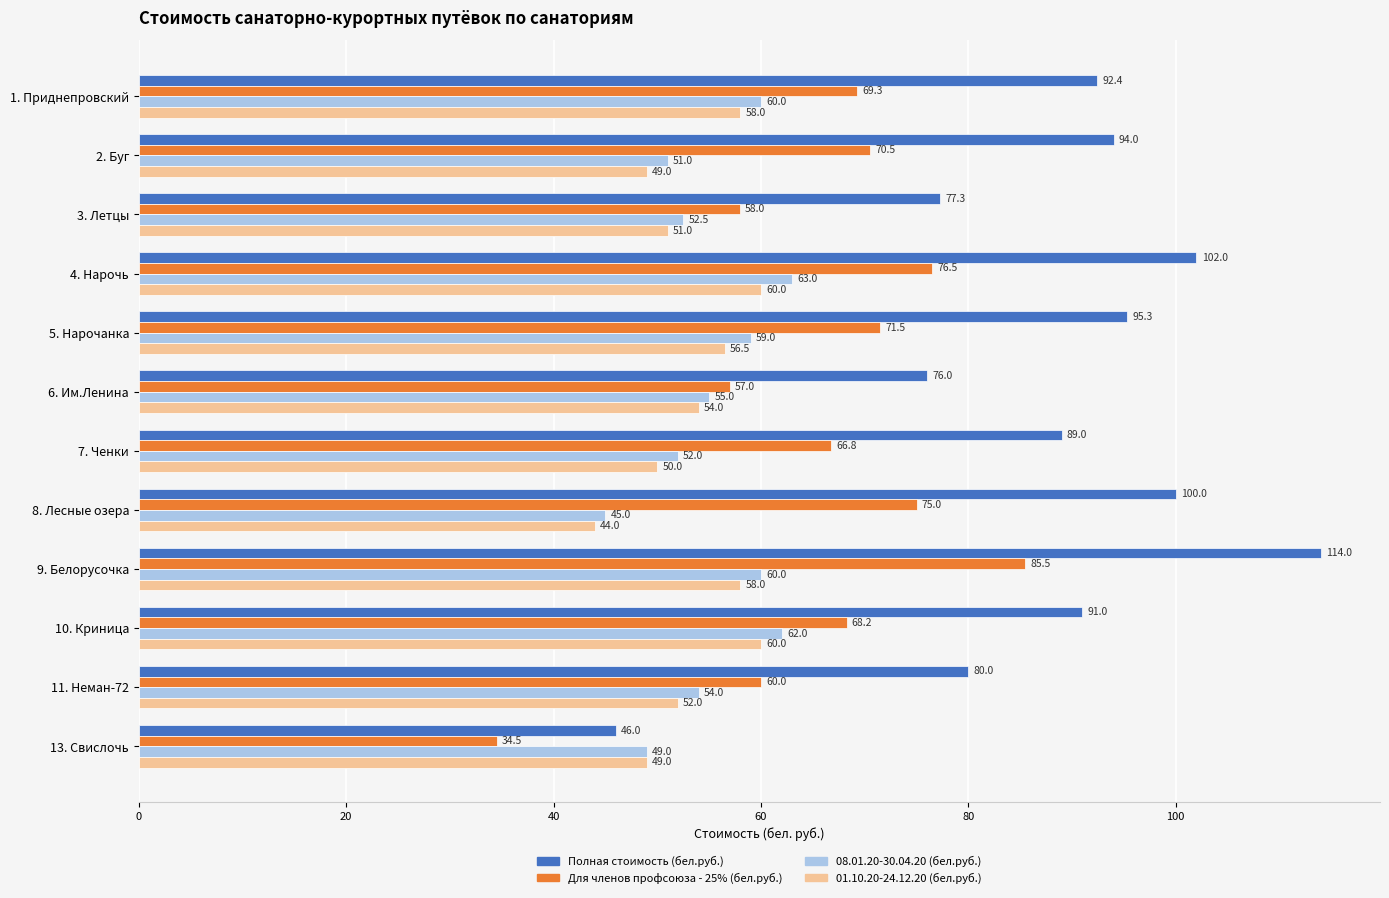

What is the maximum value for 08.01.20-30.04.20 (бел.руб.)?

63.0